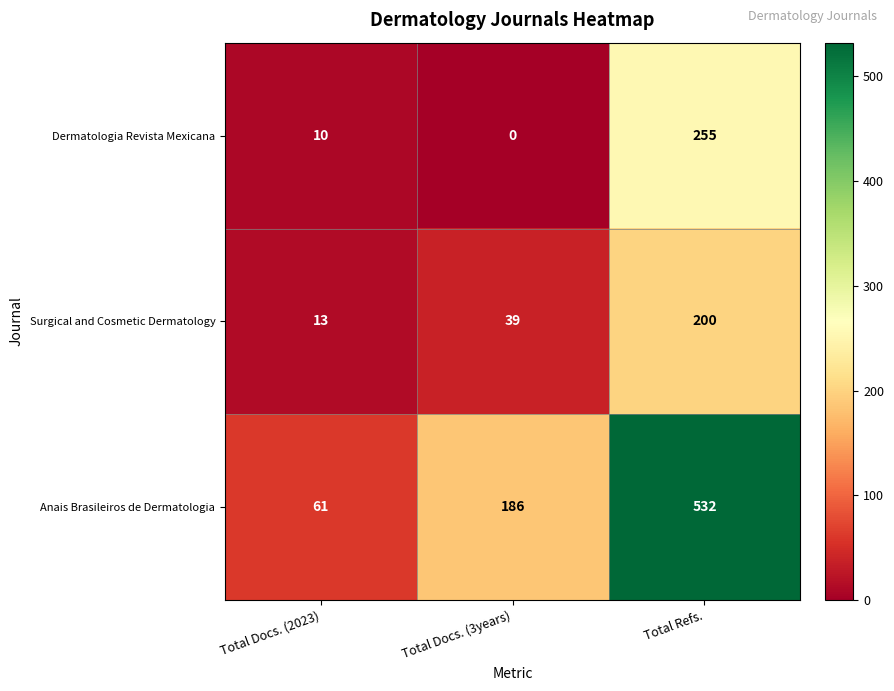

At which label does Dermatologia Revista Mexicana reach its minimum?

Total Docs. (3years)